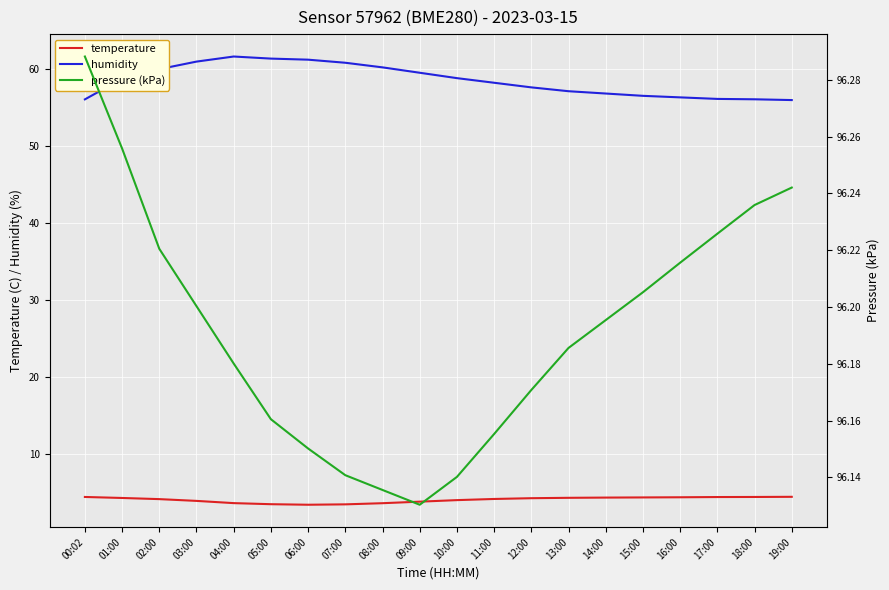

How many data points does each series have?

20